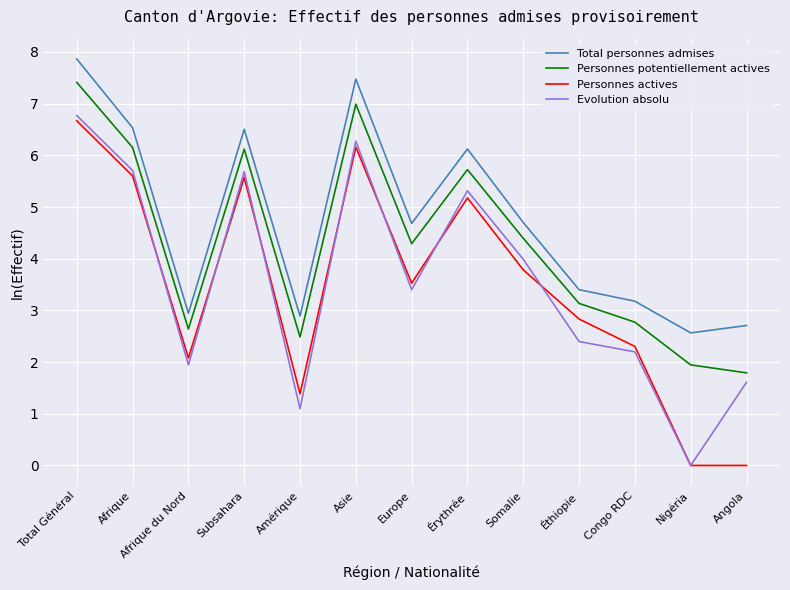

Where is the first local maximum for Personnes actives?

Subsahara